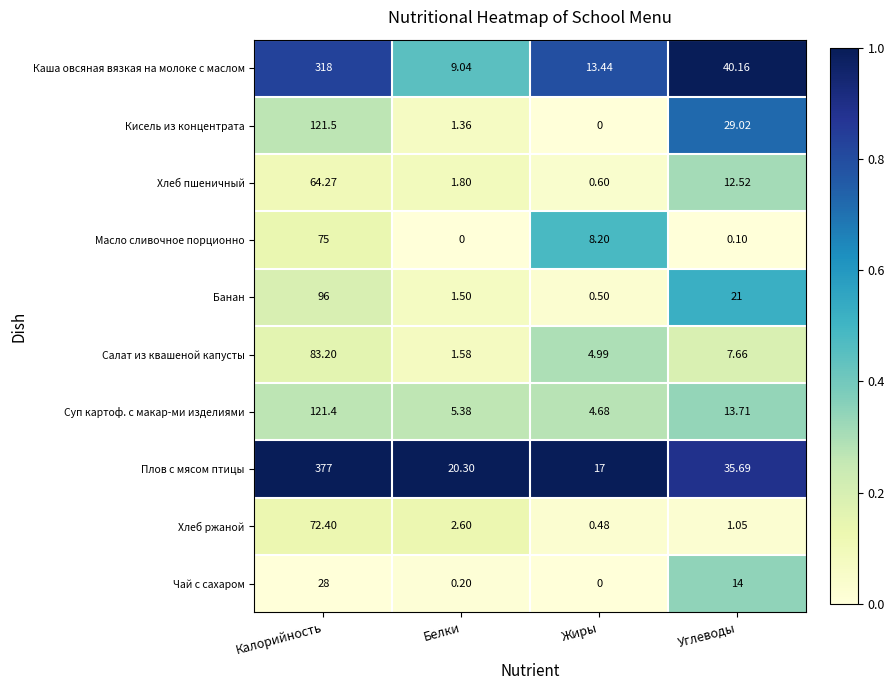

Where does the Банан series first go above 21?

Калорийность